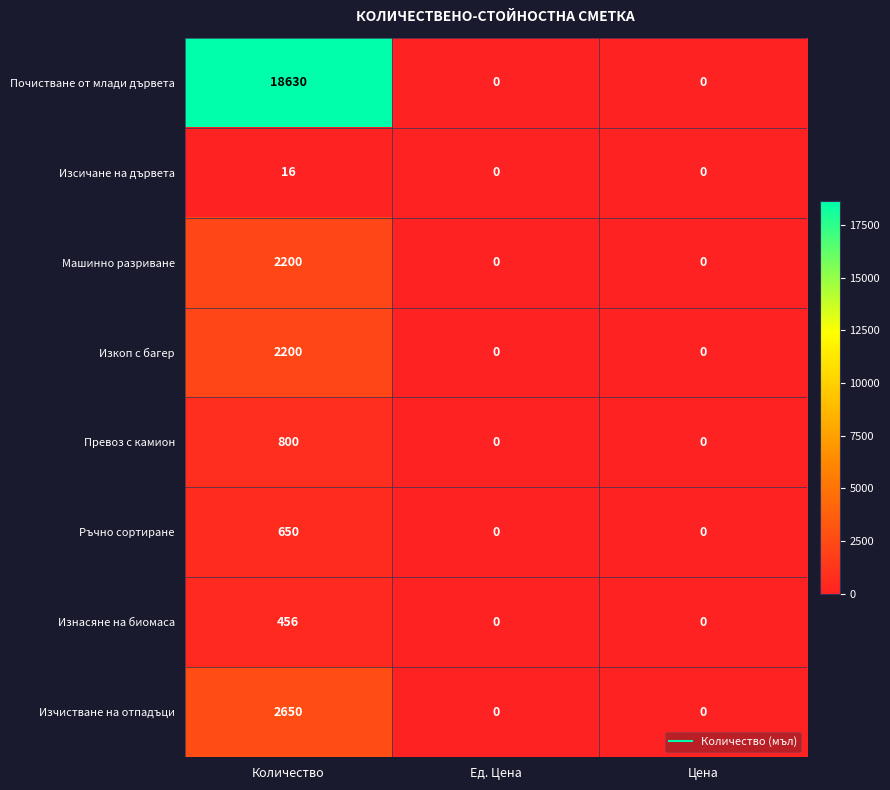

What is the sum of all Изнасяне на биомаса values?

456